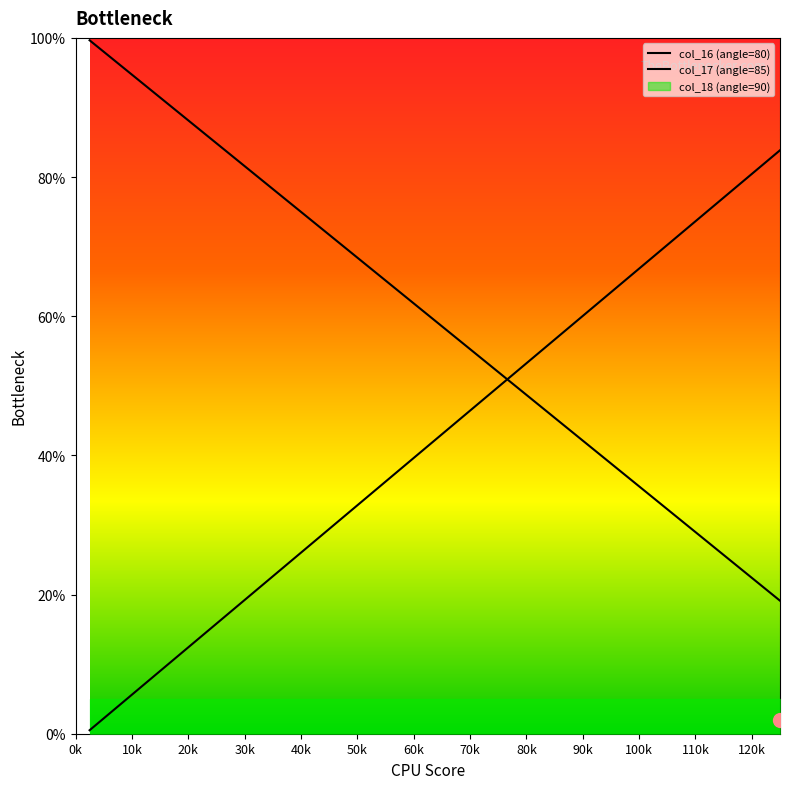

What is the maximum value for Degree?

99.7